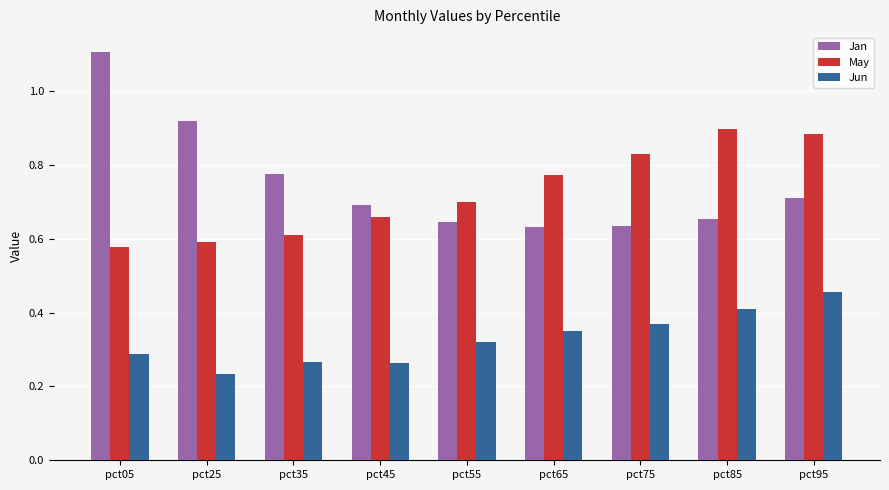

Are the bars grouped side by side (vs. stacked)?

Yes